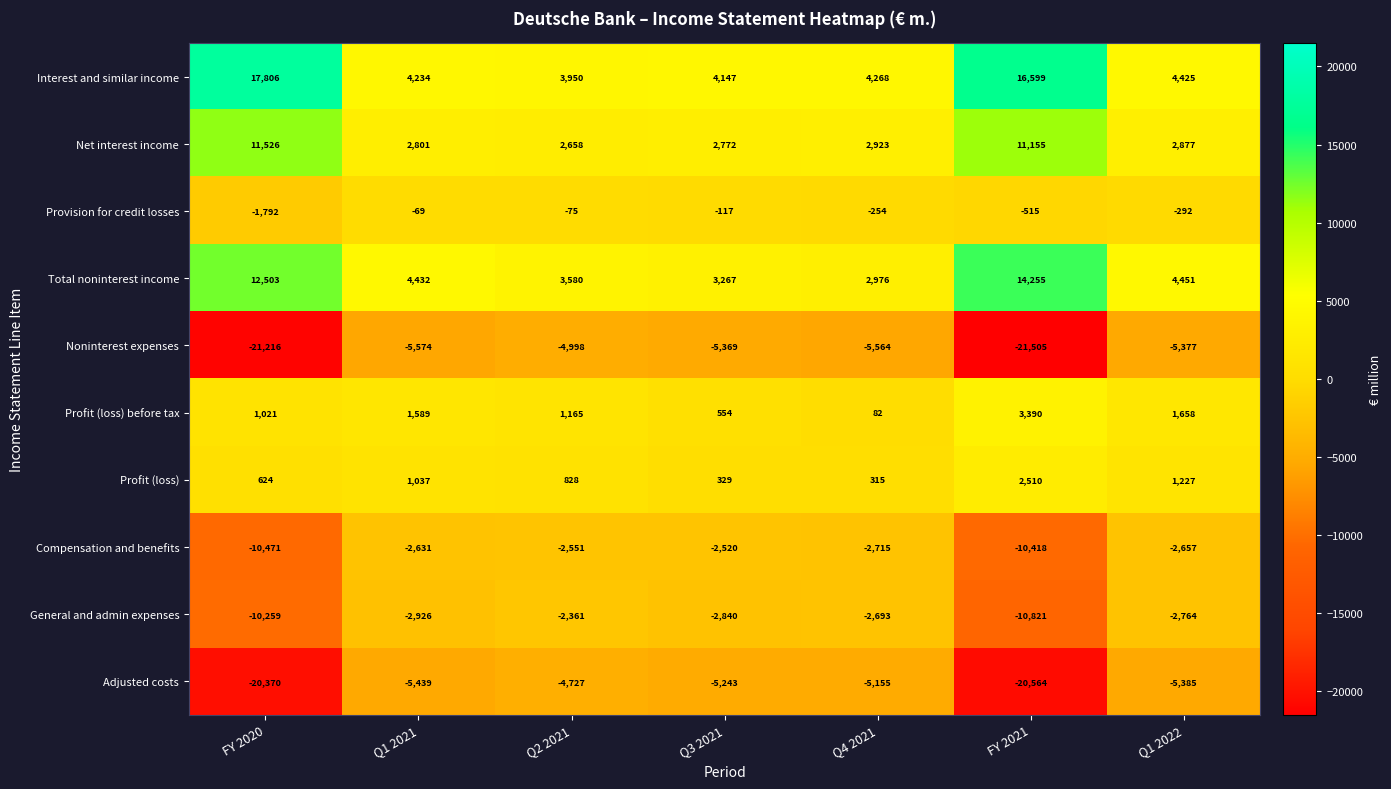

What is the difference between the maximum and second lowest values in the Profit (loss) before tax series?

2836